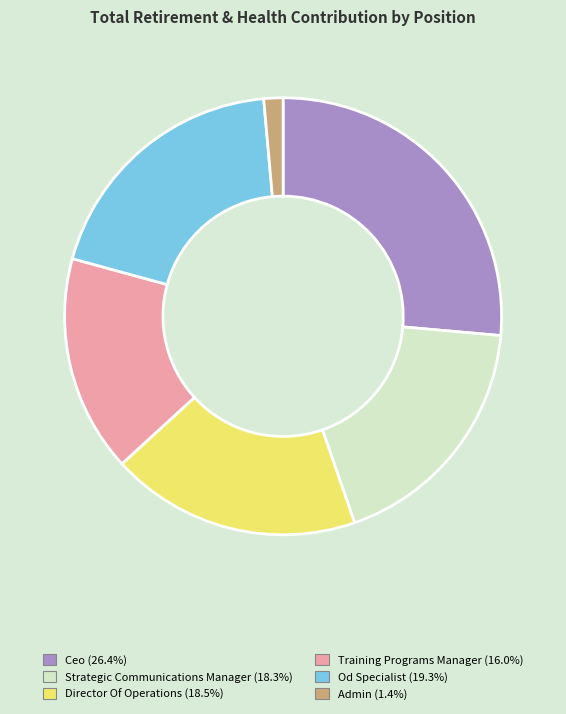

Is there a majority slice in this chart?

No